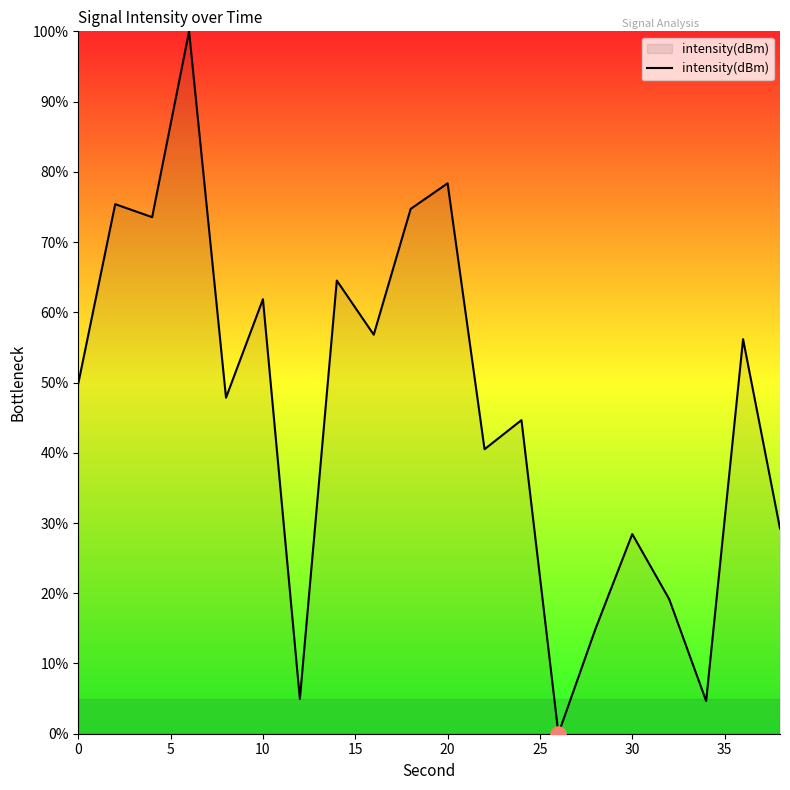

What is the difference between the maximum and minimum values?

100.0